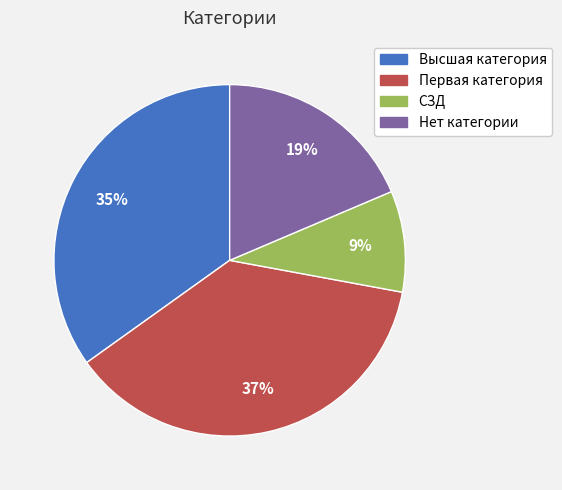

Is there any slice that represents more than half of the pie?

No